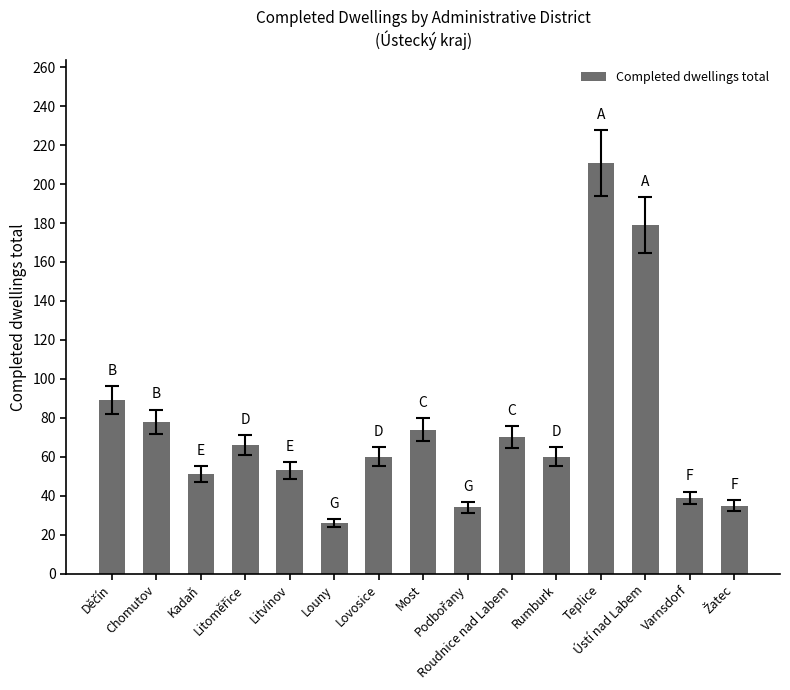

What is the minimum value shown in the chart?

26